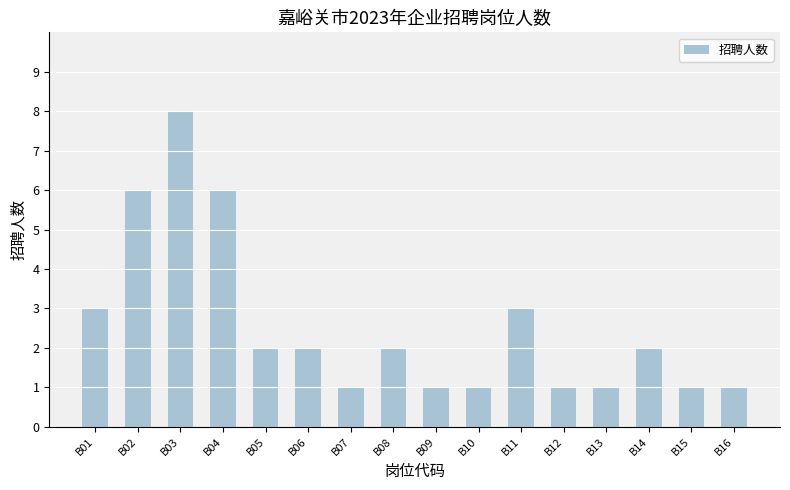

True or false: the data shows 3 at B06.

False